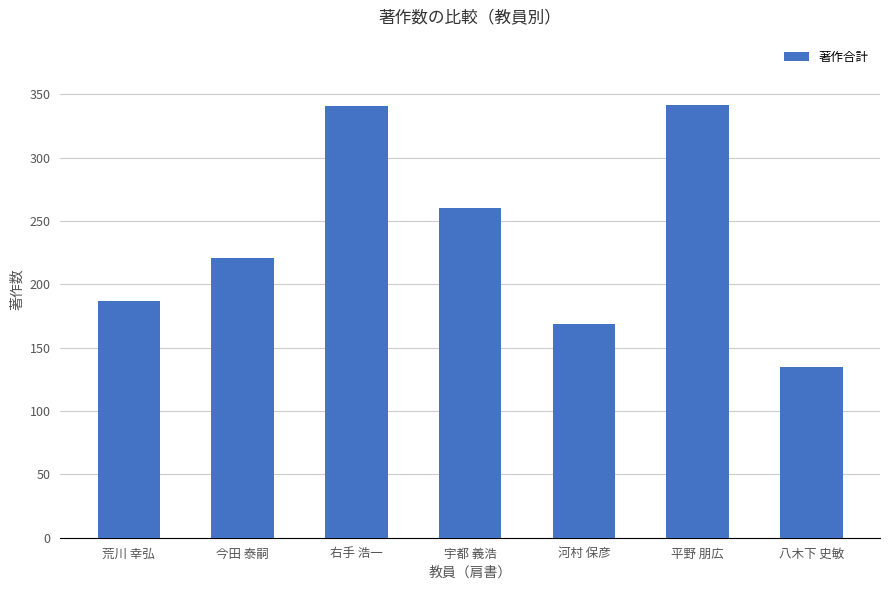

What position from the left is 河村 保彦?

5